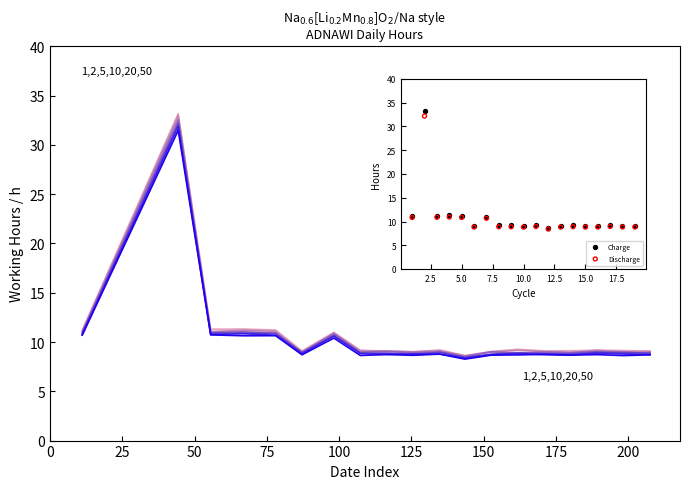

What is the total value across all series at 15.0?

17.9